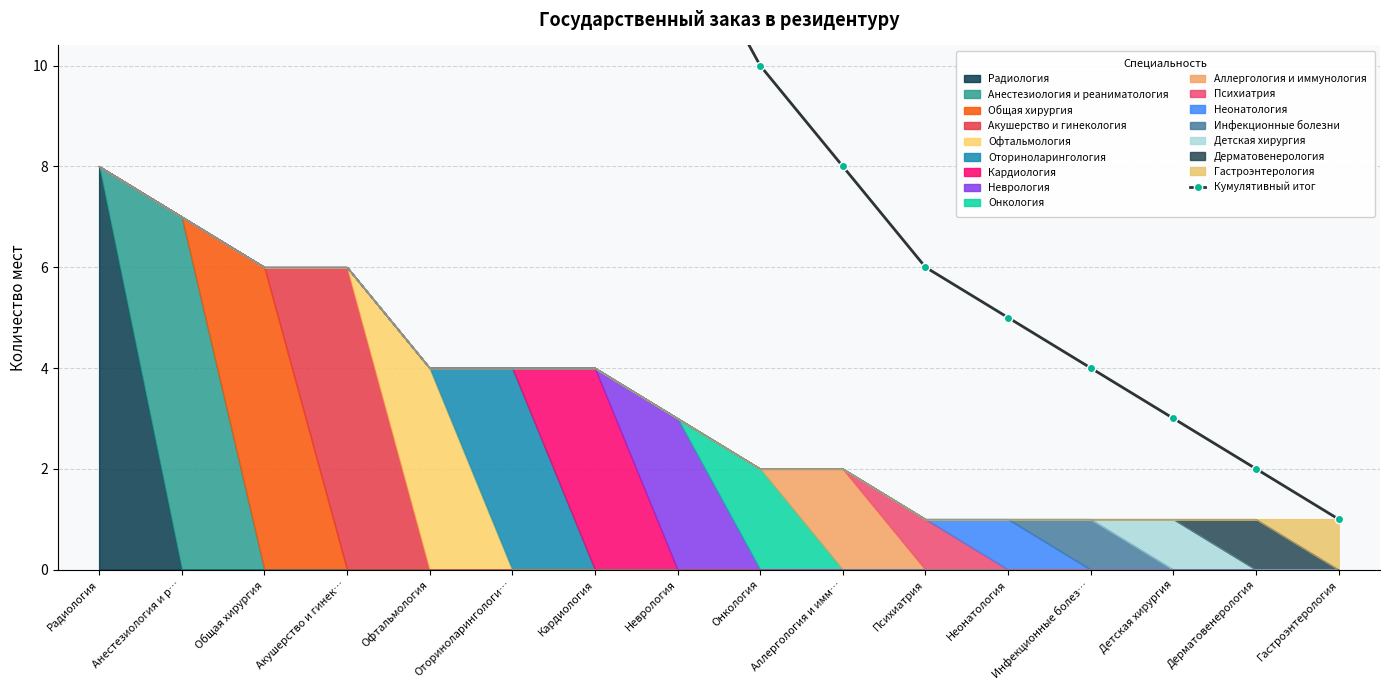

What is the label of the 1st point from the right?

Гастроэнтерология